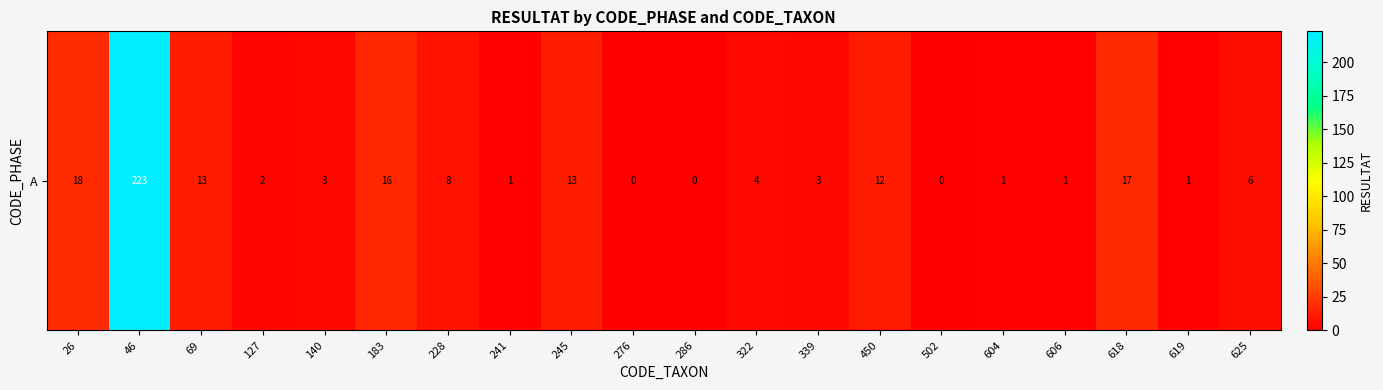

What is the average value?

17